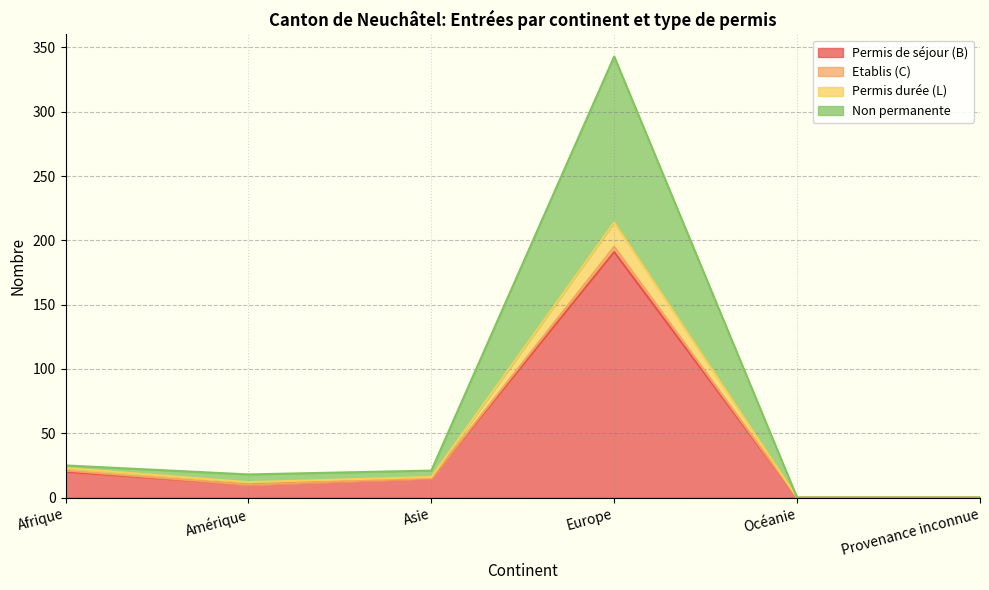

What is the difference between the maximum and minimum values in the Permis de courte durée (L) Total series?

214